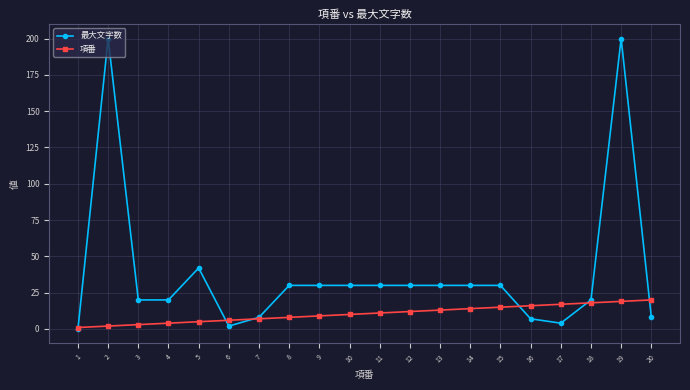

Does the chart display data point markers on the line(s)?

Yes